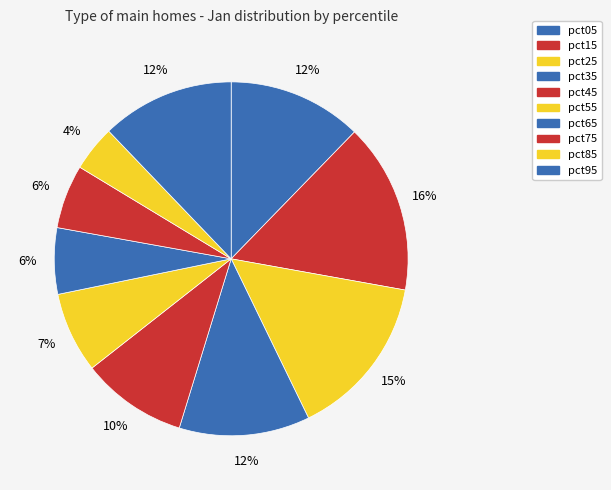

Combined, do pct15 and pct55 account for over 50%?

No